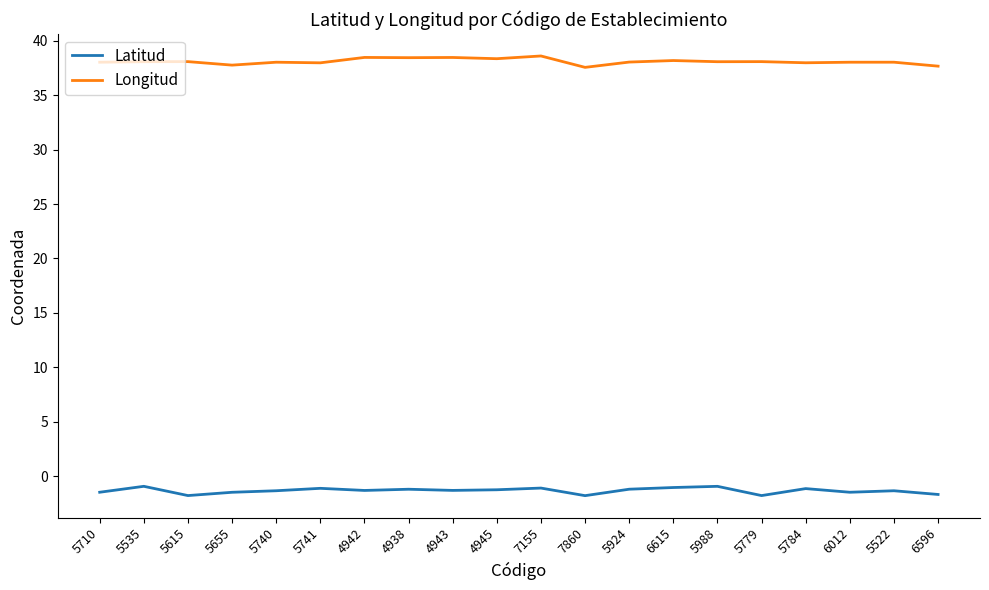

What is the sum of the Longitud values at 5655 and 5779?

75.9